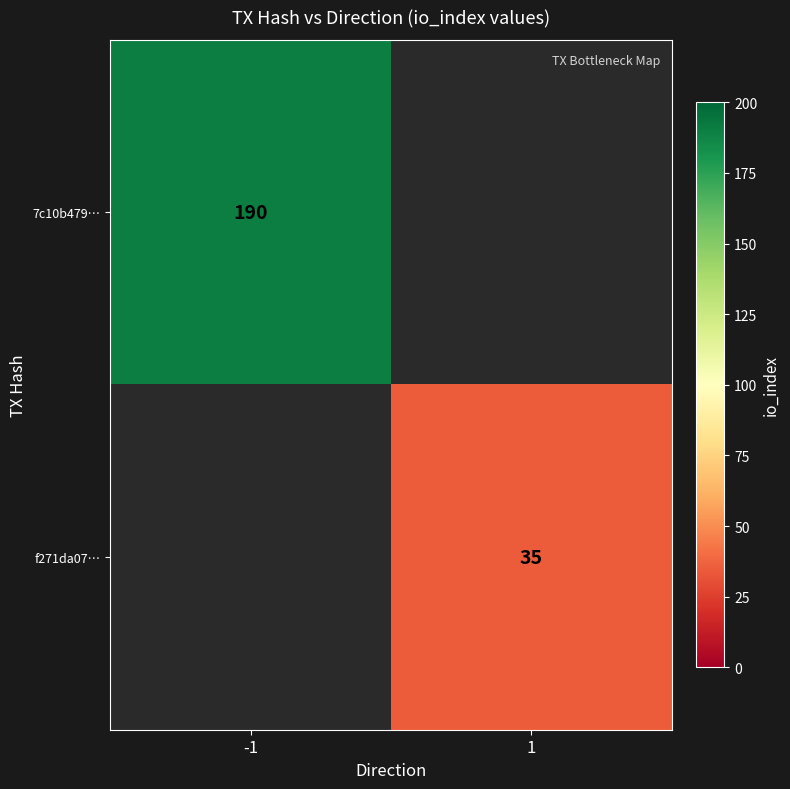

The value of 7c10b479… at -1 is 323. True or false?

False